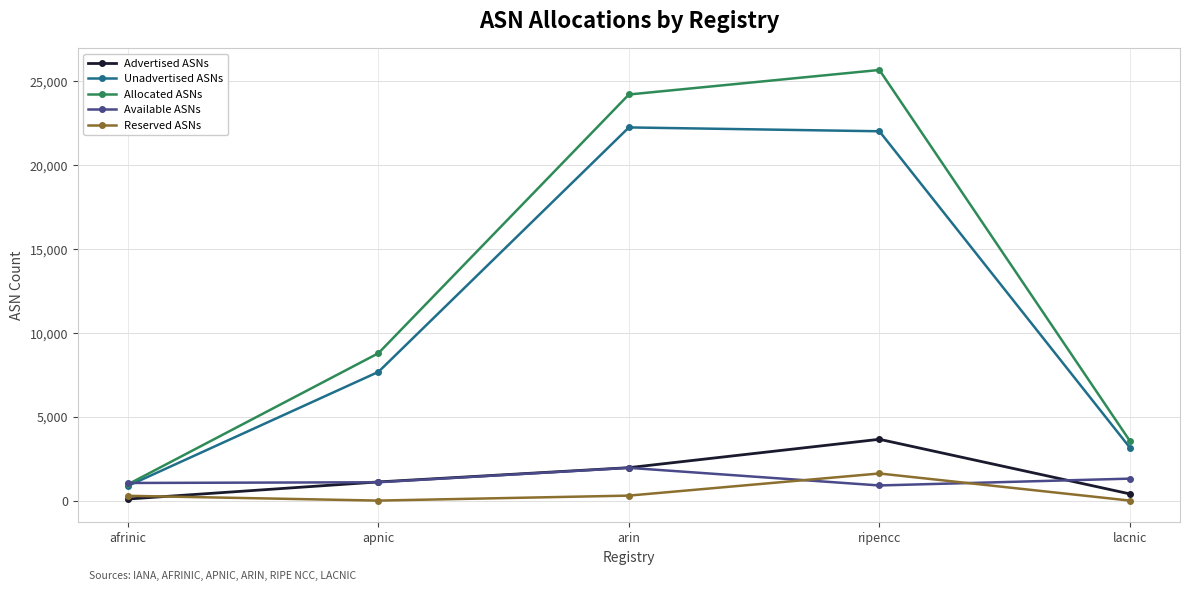

The value of Unadvertised ASNs at lacnic is 5208. True or false?

False